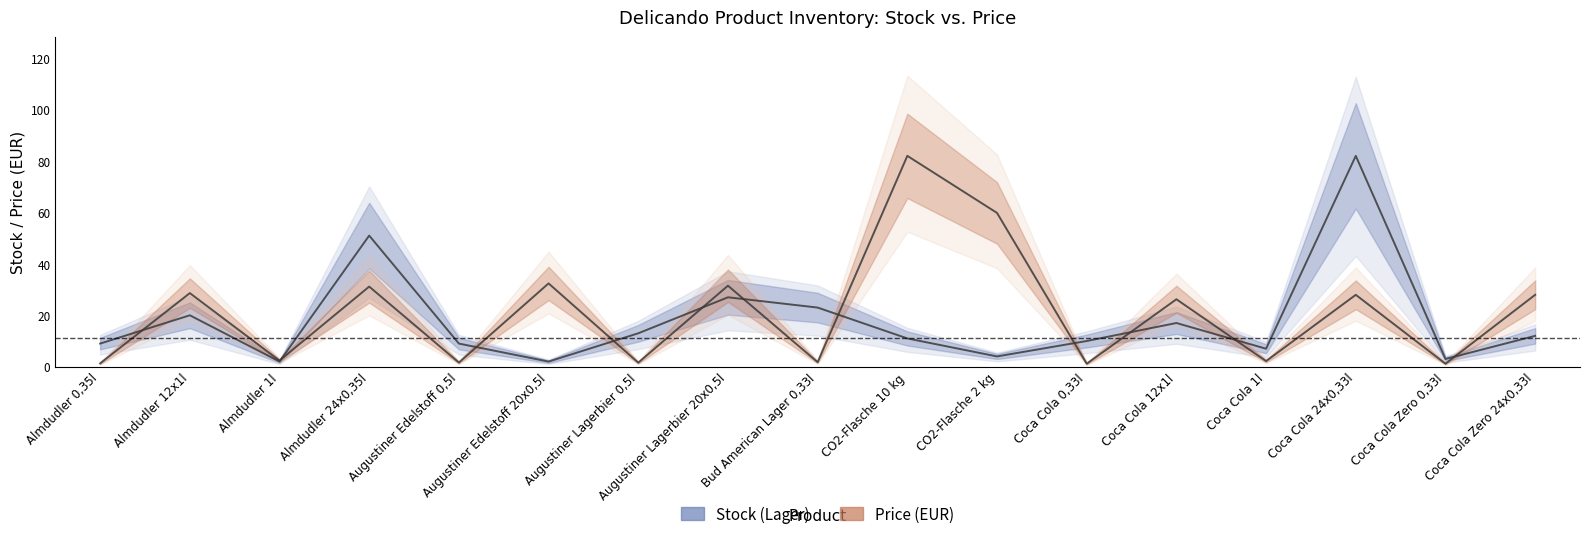

What is the maximum value for Stock (Lager)?

82.0